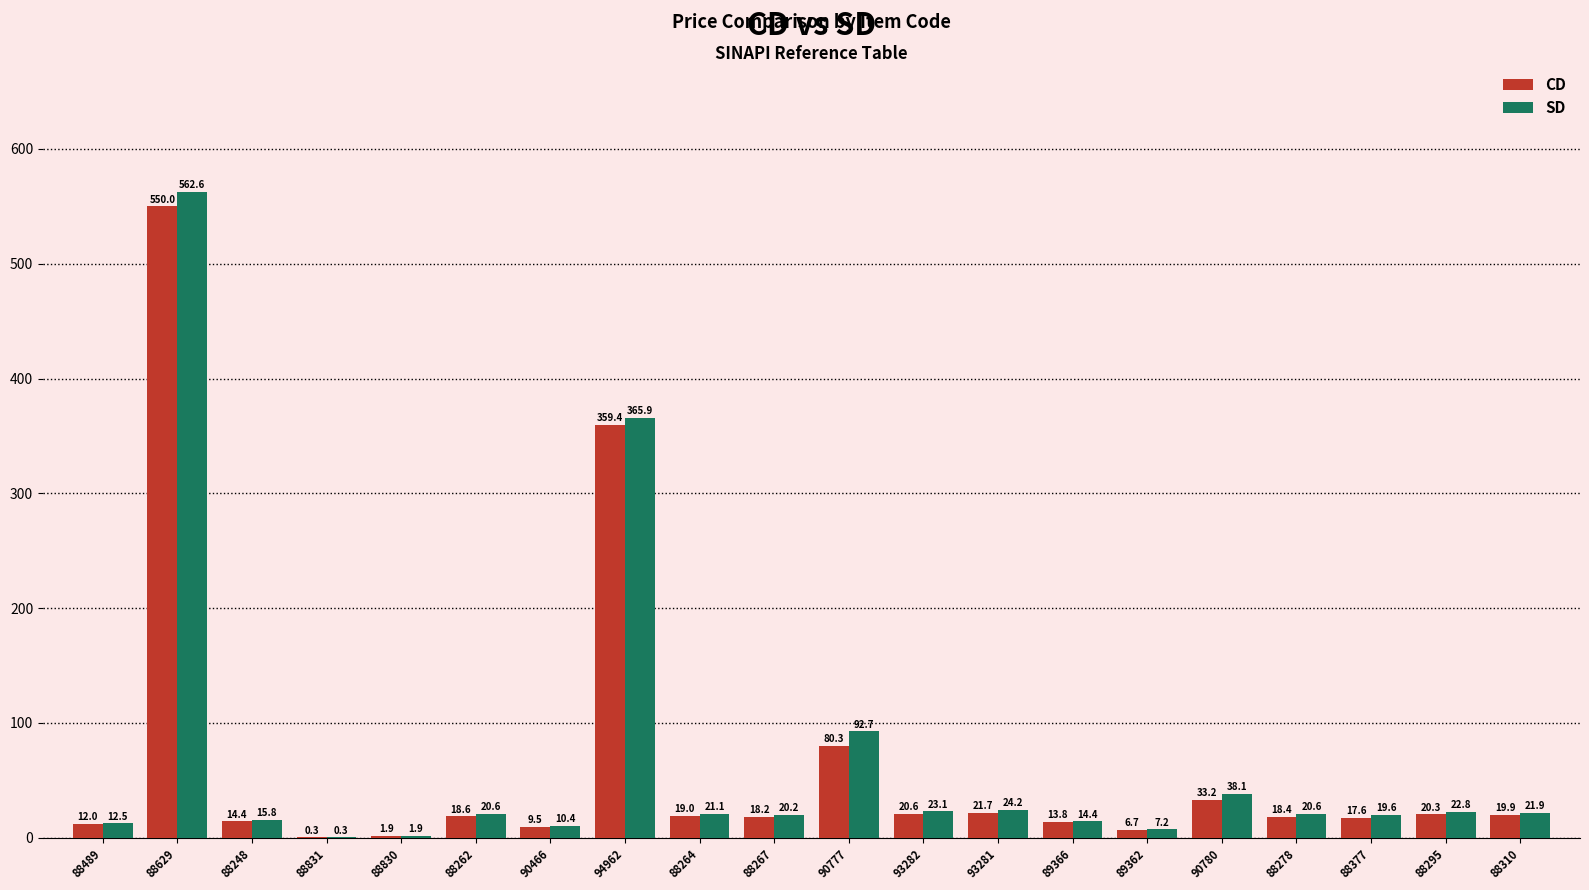

Which series has the largest total across all categories?

SD